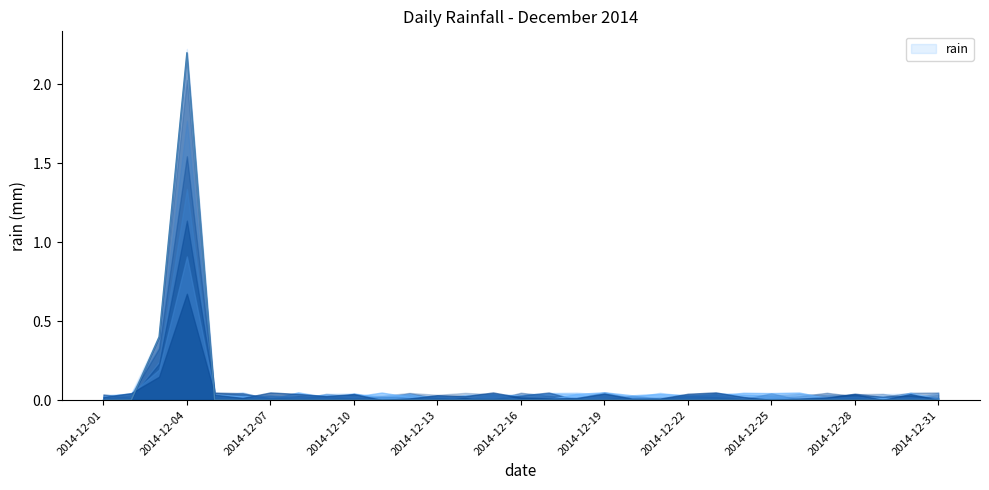

Reading left to right, transcribe all the data shown in this chart.

2014-12-01=0.0	2014-12-02=0.0	2014-12-03=0.4	2014-12-04=2.2	2014-12-05=0.0	2014-12-06=0.0	2014-12-07=0.0	2014-12-08=0.0	2014-12-09=0.0	2014-12-10=0.0	2014-12-11=0.0	2014-12-12=0.0	2014-12-13=0.0	2014-12-14=0.0	2014-12-15=0.0	2014-12-16=0.0	2014-12-17=0.0	2014-12-18=0.0	2014-12-19=0.0	2014-12-20=0.0	2014-12-21=0.0	2014-12-22=0.0	2014-12-23=0.0	2014-12-24=0.0	2014-12-25=0.0	2014-12-26=0.0	2014-12-27=0.0	2014-12-28=0.0	2014-12-29=0.0	2014-12-30=0.0	2014-12-31=0.0